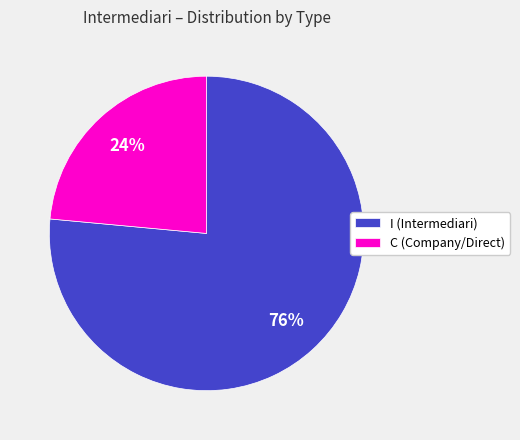

Do I (Intermediari) and C (Company/Direct) together represent more than half of the pie?

Yes